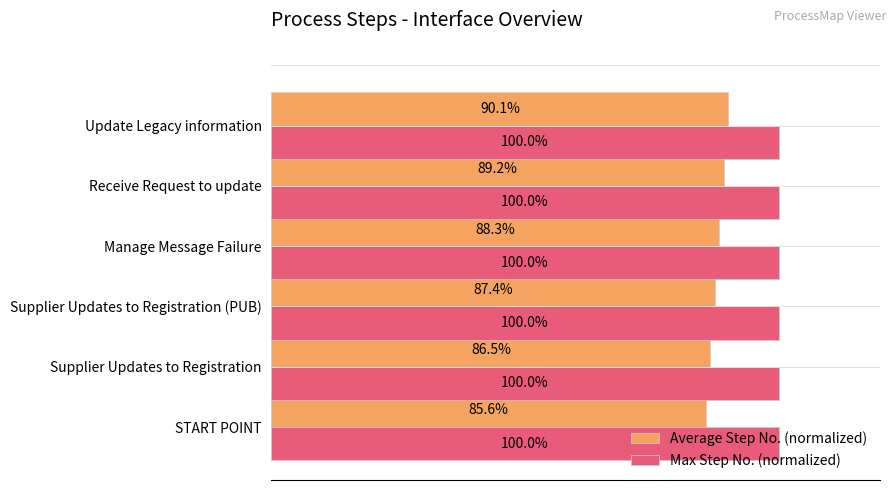

Which series changed the most between START POINT and Update Legacy information?

Average Step No. (normalized)